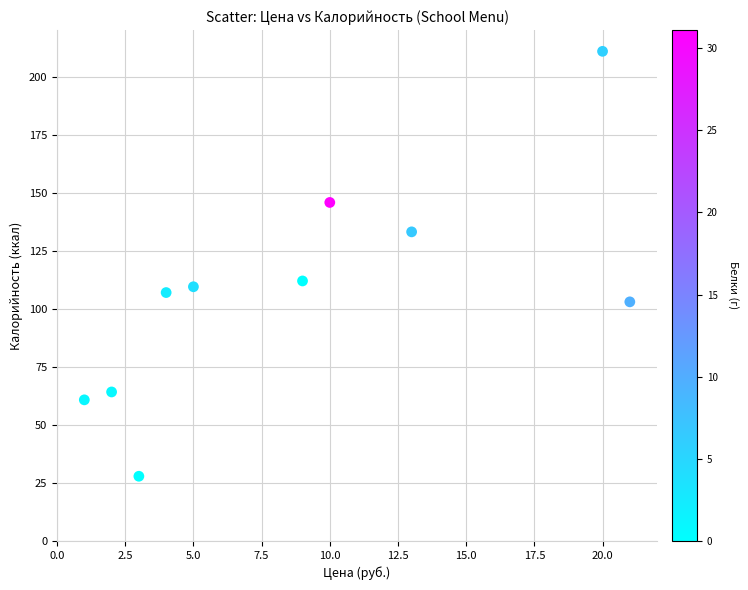

What is the range of X values (max minus min)?

20.0